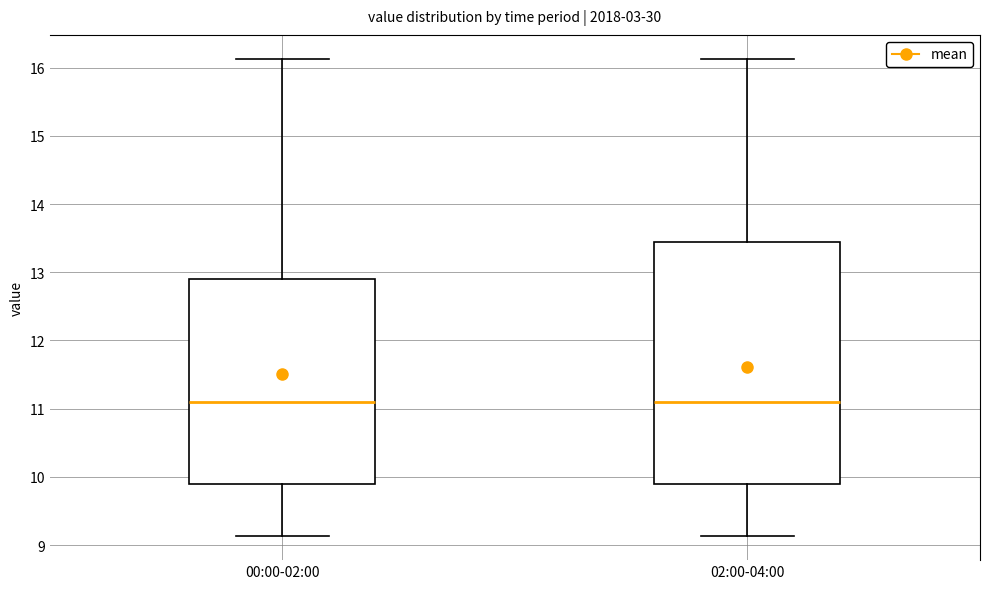

Reading left to right, read every box against the y-axis: the position of its median line, the range the box covers, and the ends of its whiskers. The values are not printed on the chart, so give them approximately, as read against the axis.

00:00-02:00: median 11.1, box 9.9 to 12.9, whiskers 9.1 to 16.1
02:00-04:00: median 11.1, box 9.9 to 13.4, whiskers 9.1 to 16.1